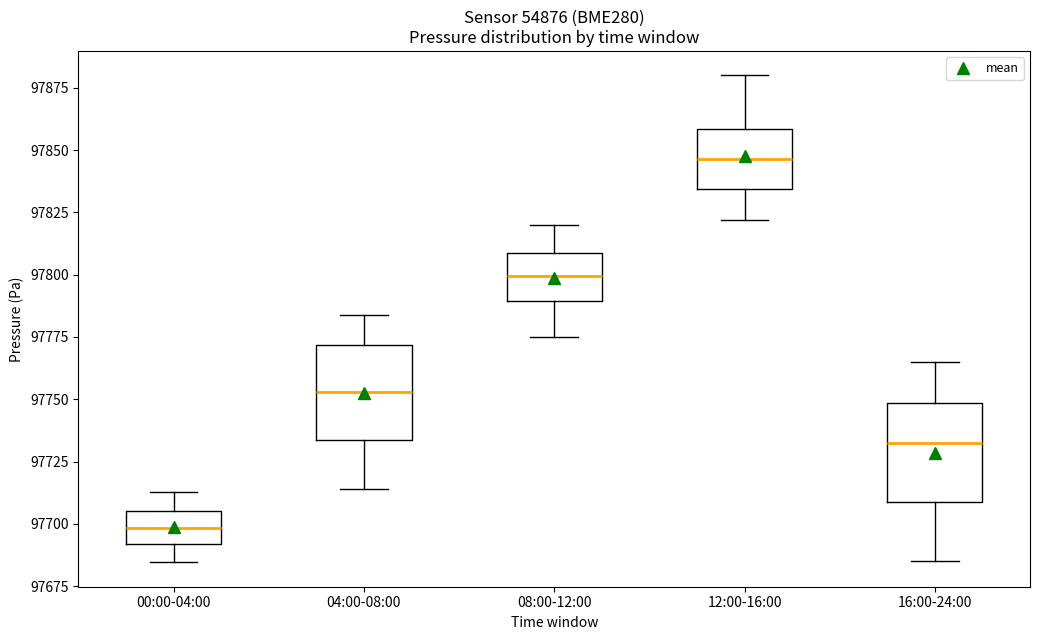

Reading left to right, transcribe this box plot: for each box, give where its median line is, the range the box spans, and where its two whiskers end, as read against the y-axis. The values are not printed on the chart, so give them approximately, as read against the axis.

00:00-04:00: median 97700, box 97690 to 97705, whiskers 97685 to 97715
04:00-08:00: median 97755, box 97735 to 97770, whiskers 97715 to 97785
08:00-12:00: median 97800, box 97790 to 97810, whiskers 97775 to 97820
12:00-16:00: median 97845, box 97835 to 97860, whiskers 97820 to 97880
16:00-24:00: median 97735, box 97710 to 97750, whiskers 97685 to 97765